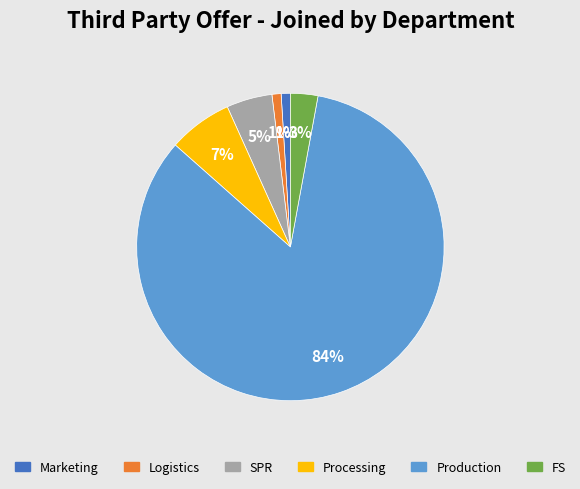

Which slice is the largest?

Production